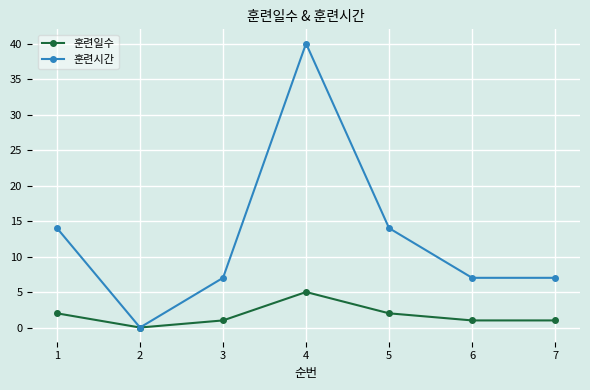

The value of 훈련시간 at 7 is 12. True or false?

False